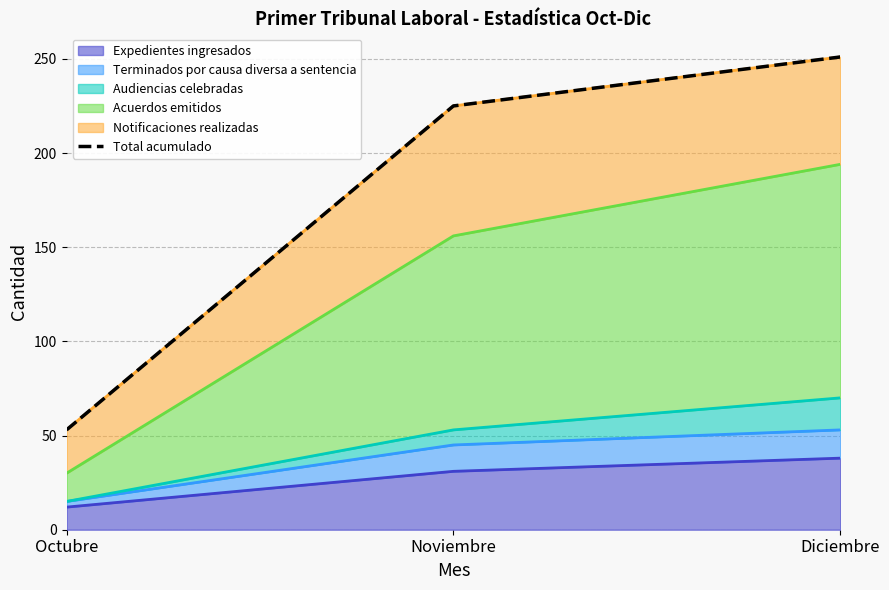

Between Diciembre and Octubre, which is larger?

Diciembre